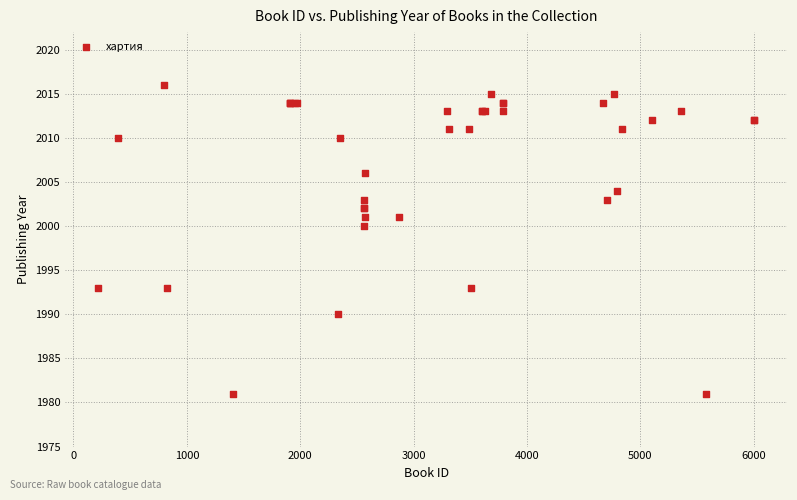

What Y value in the scatter plot is closest to 1998?

2000